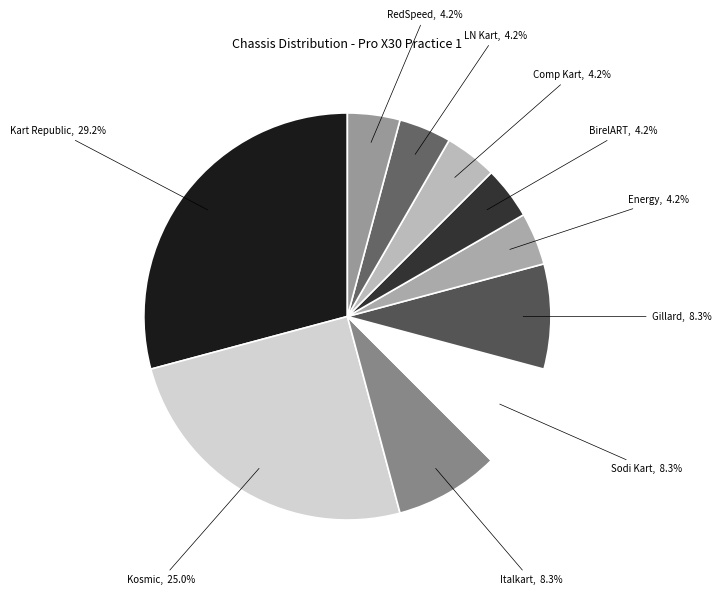

Is there any slice that represents more than half of the pie?

No